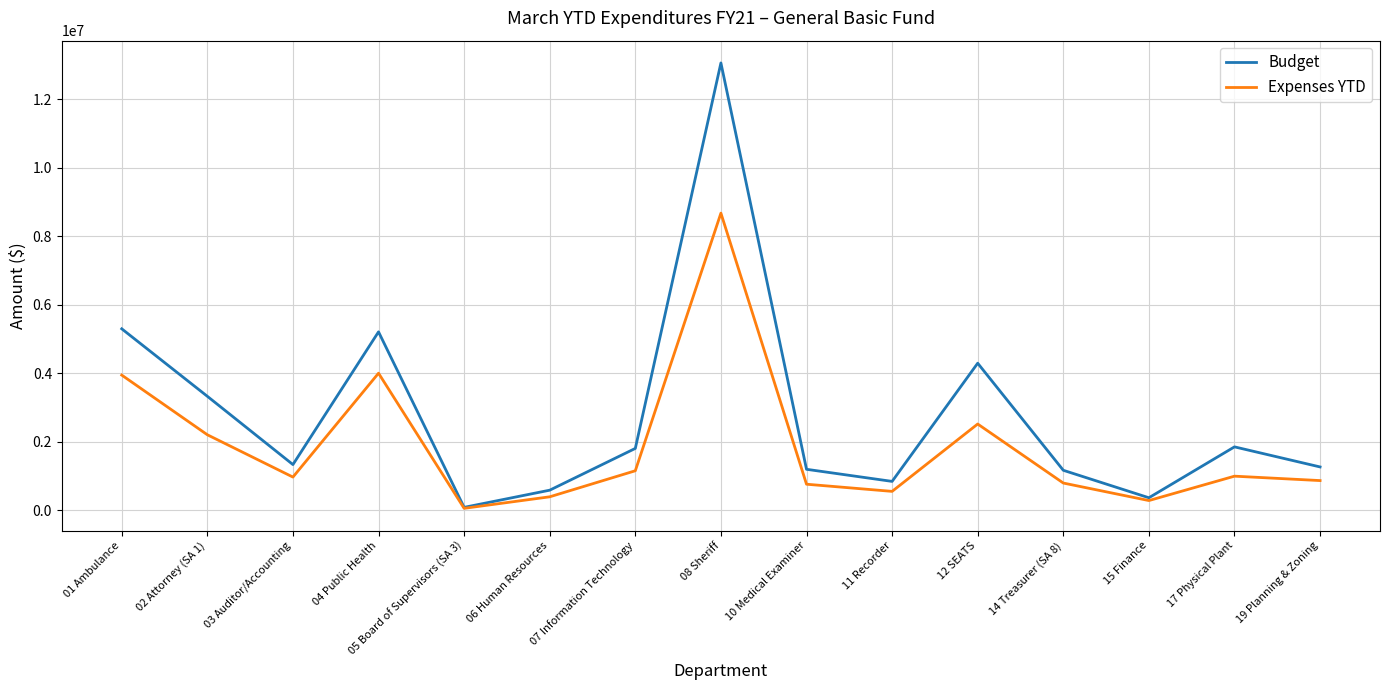

At how many categories does at least one series exceed 6824422?

1